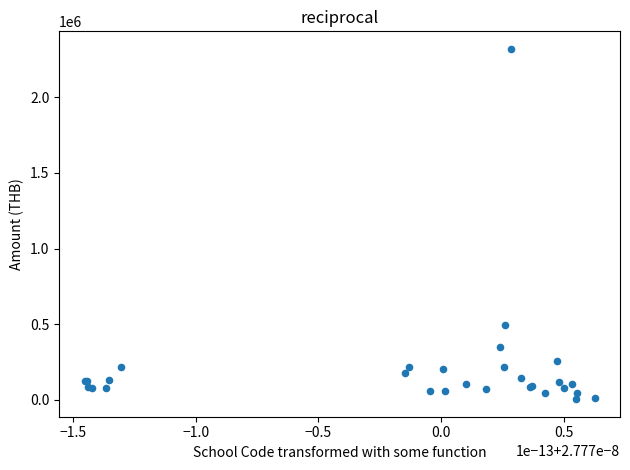

What Y value in the scatter plot is closest to 1162390?

494680